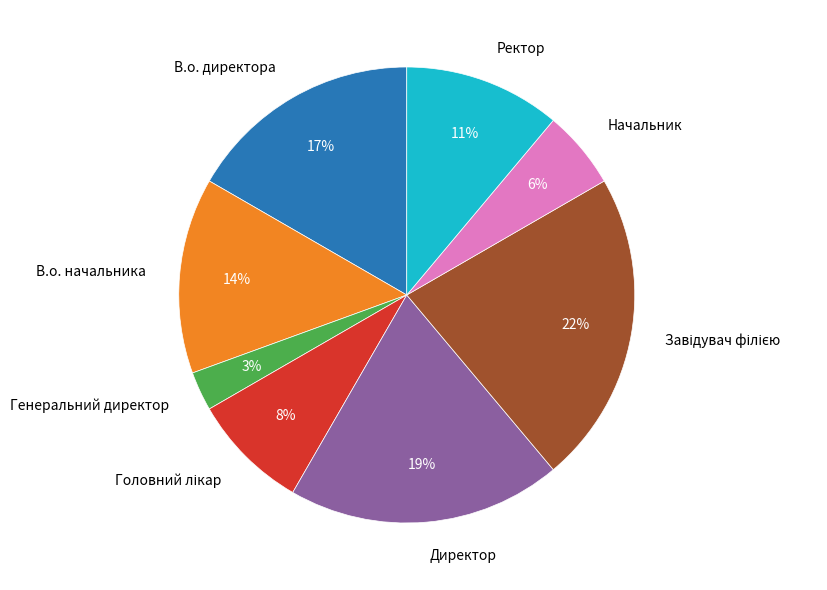

How many segments does this pie chart have?

8